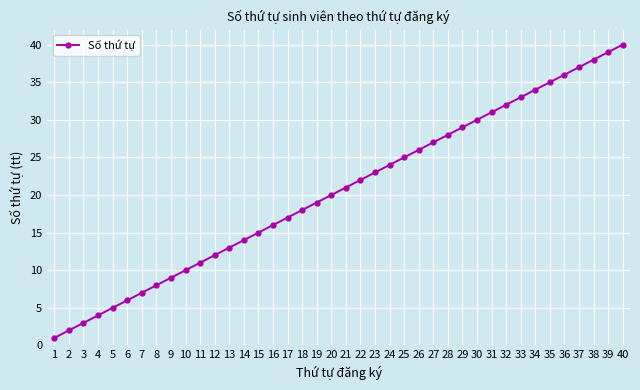

Reading left to right, transcribe all the data shown in this chart.

1	2	3	4	5	6	7	8	9	10	11	12	13	14	15	16	17	18	19	20	21	22	23	24	25	26	27	28	29	30	31	32	33	34	35	36	37	38	39	40